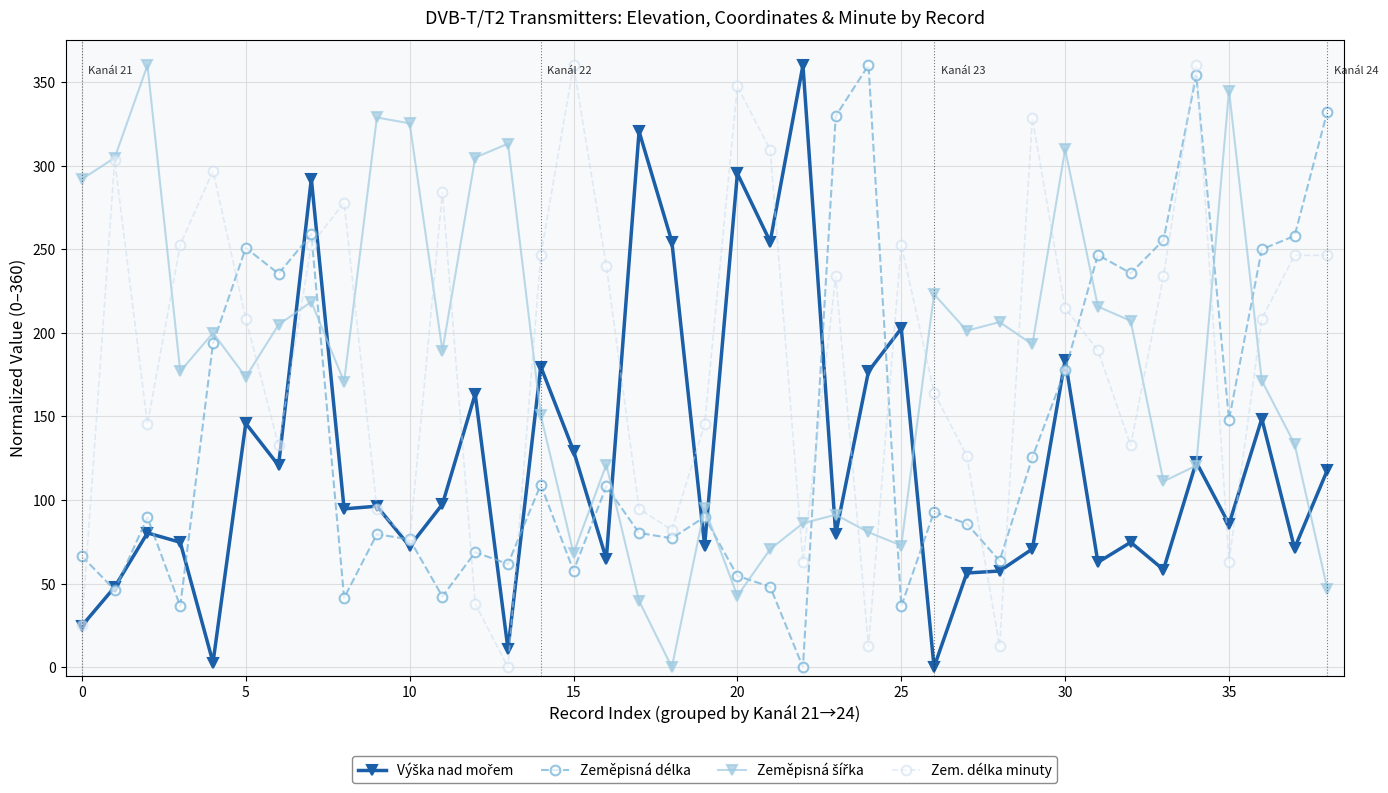

How many interior local valleys does the Zeměpisná délka series have?

13